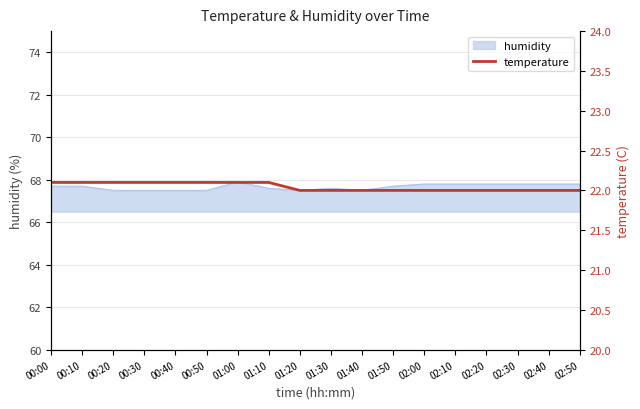

Reading right to left, what are all the values shown in this chart?

02:50=22.0	02:40=22.0	02:30=22.0	02:20=22.0	02:10=22.0	02:00=22.0	01:50=22.0	01:40=22.0	01:30=22.0	01:20=22.0	01:10=22.1	01:00=22.1	00:50=22.1	00:40=22.1	00:30=22.1	00:20=22.1	00:10=22.1	00:00=22.1